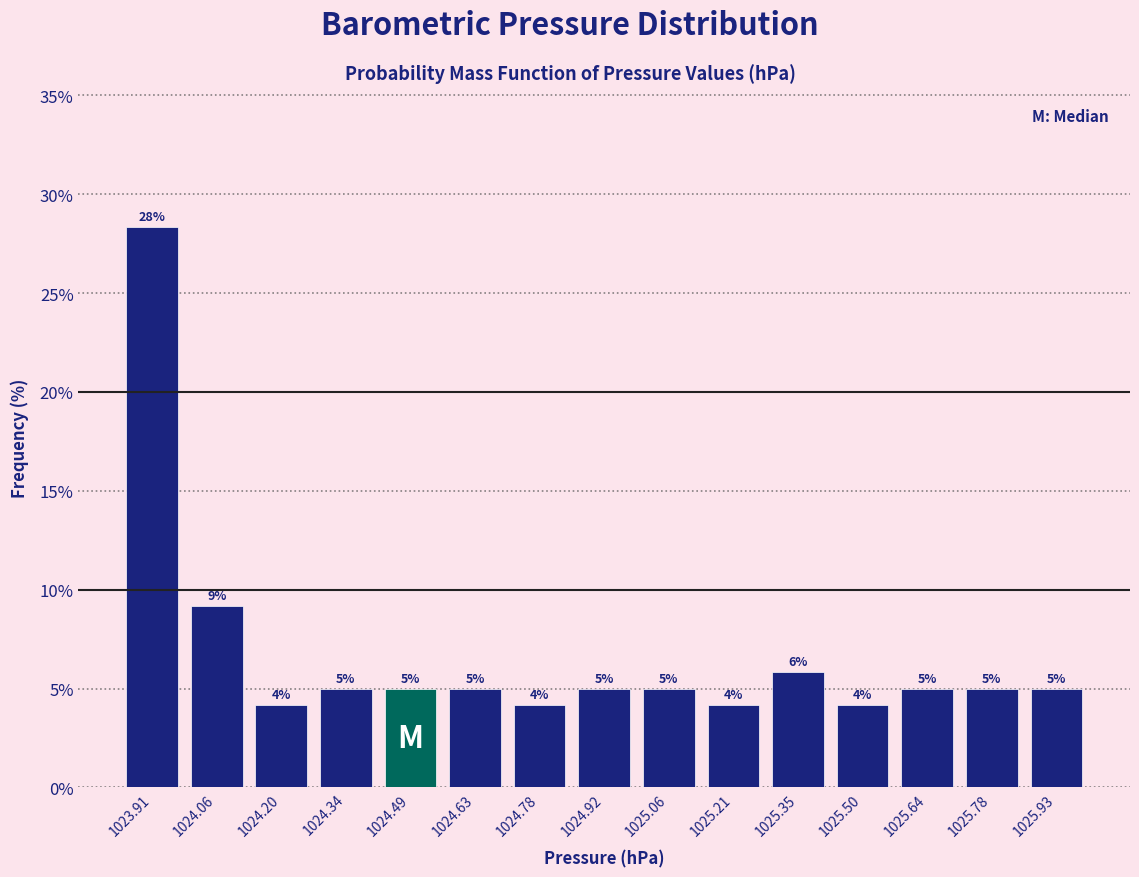

Over which range of the x-axis is the bar tallest?

1023.840 to 1023.984